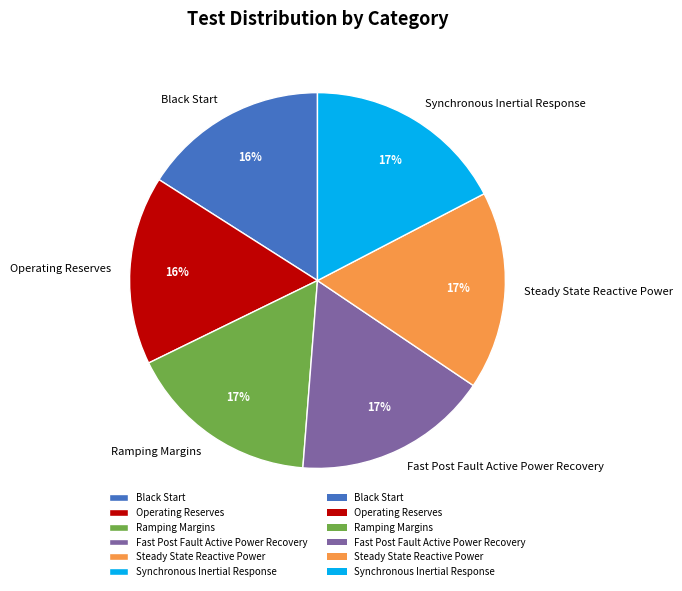

To the nearest percent, what is the difference between the largest and smallest slice percentages?

1%